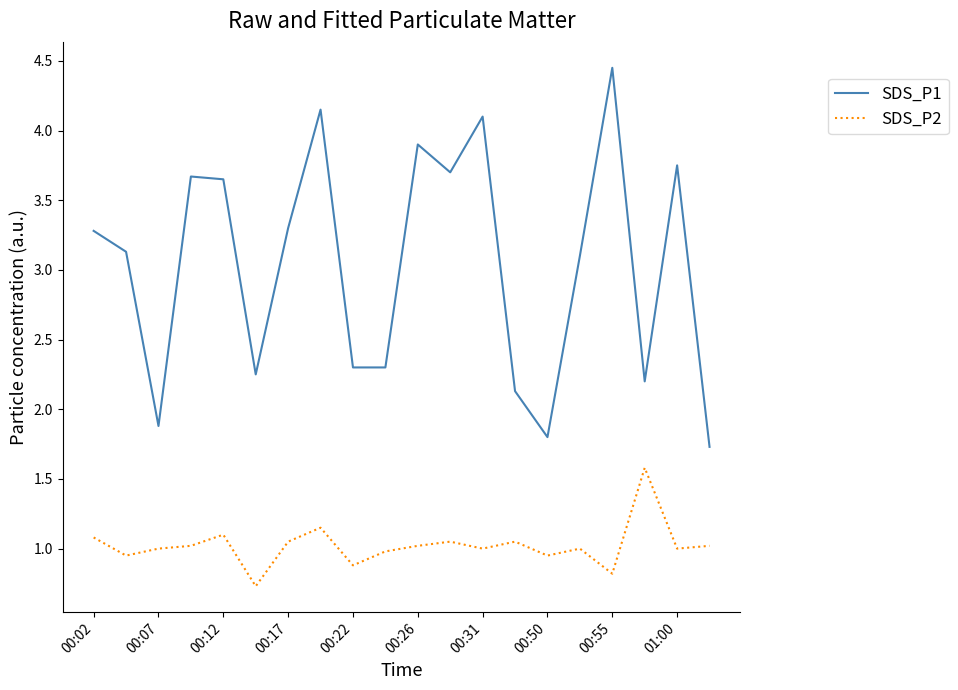

Rank the series by their maximum value, from highest to lowest.

SDS_P1, SDS_P2